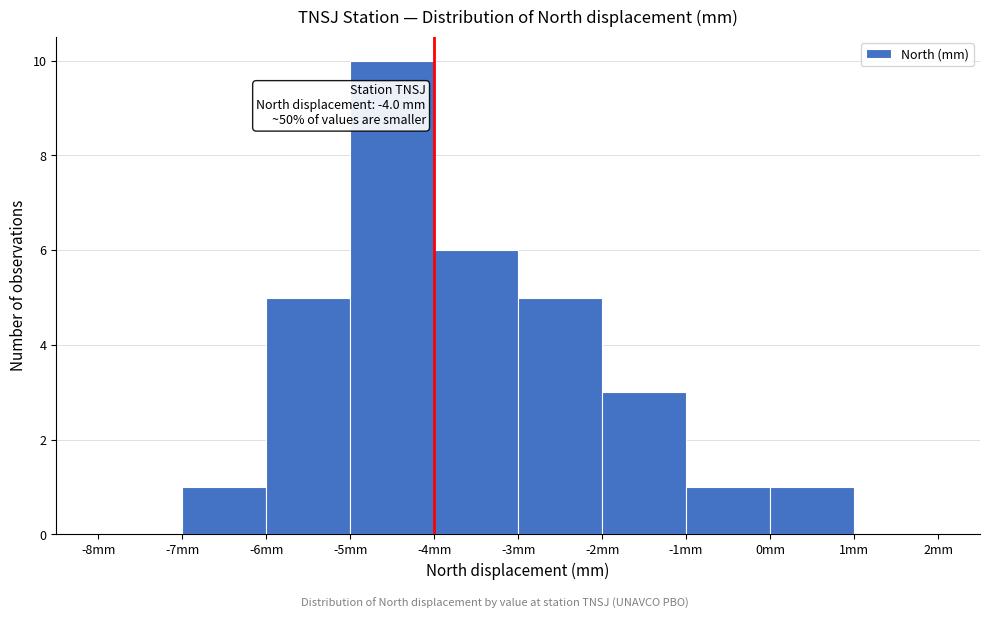

Which range on the x-axis has the tallest bar?

-5 to -4